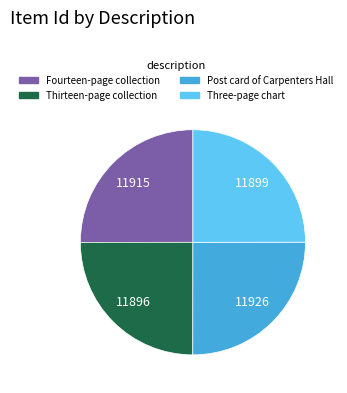

The Thirteen-page collection slice represents 33% of the pie. True or false?

False